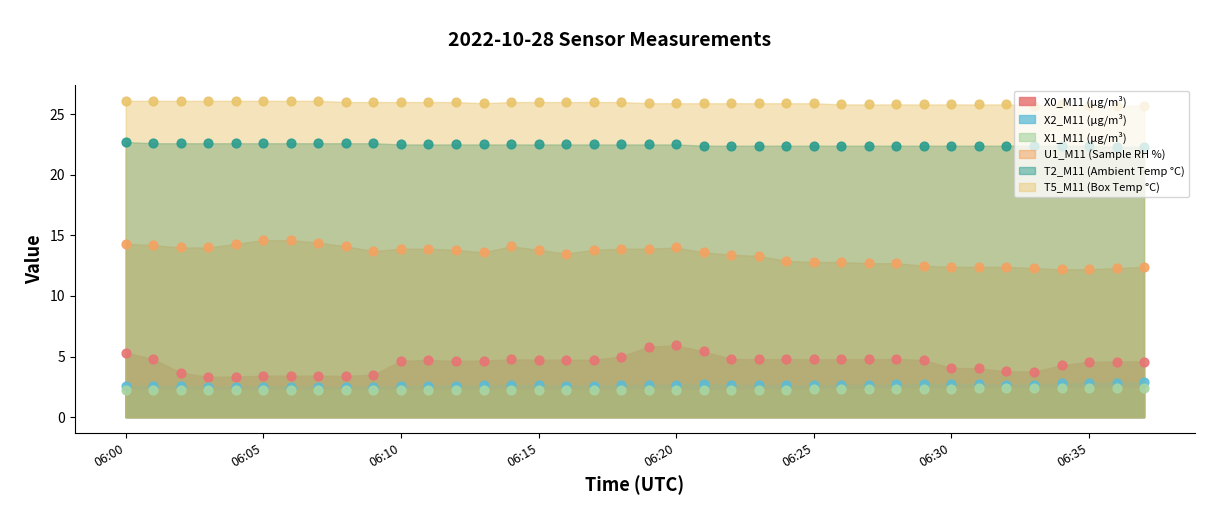

Which series contains the lowest Y value?

X1_M11 (μg/m³)